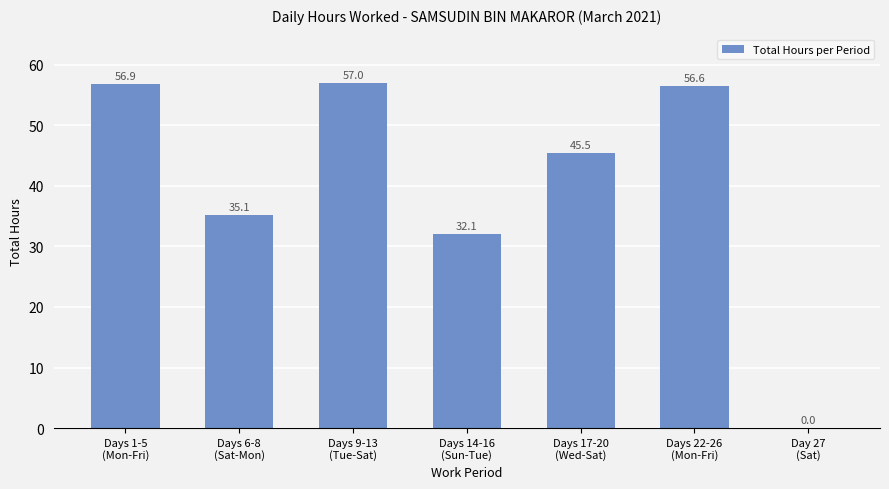

How many values are above zero?

6